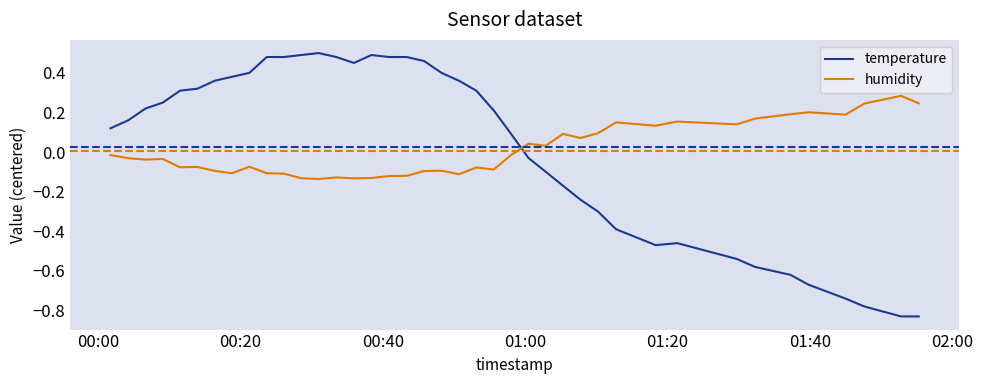

Which series has the largest total across all categories?

temperature